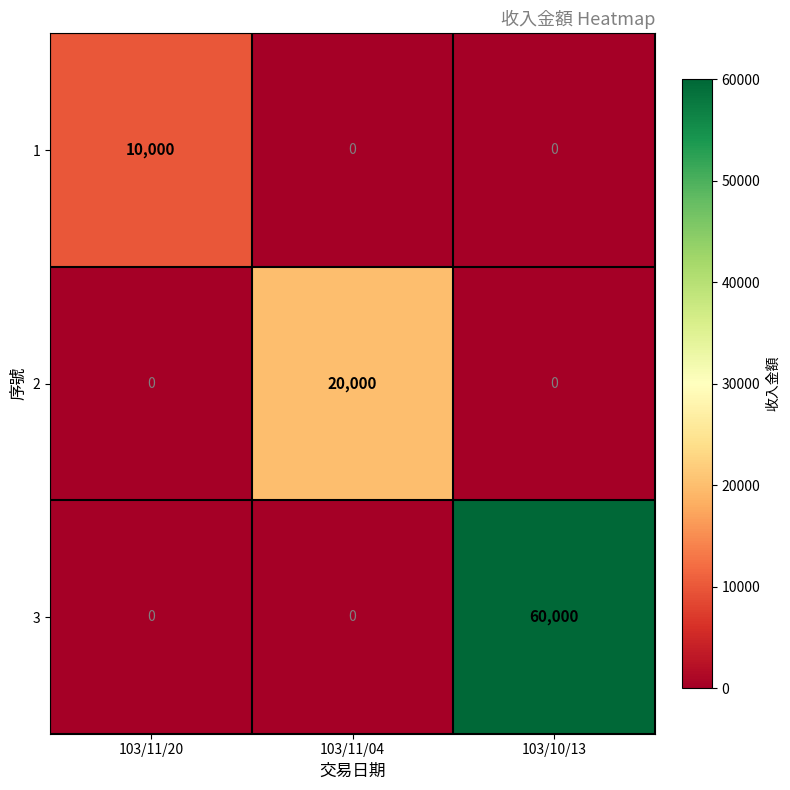

What is the difference between the maximum and minimum values in the 1 series?

10000